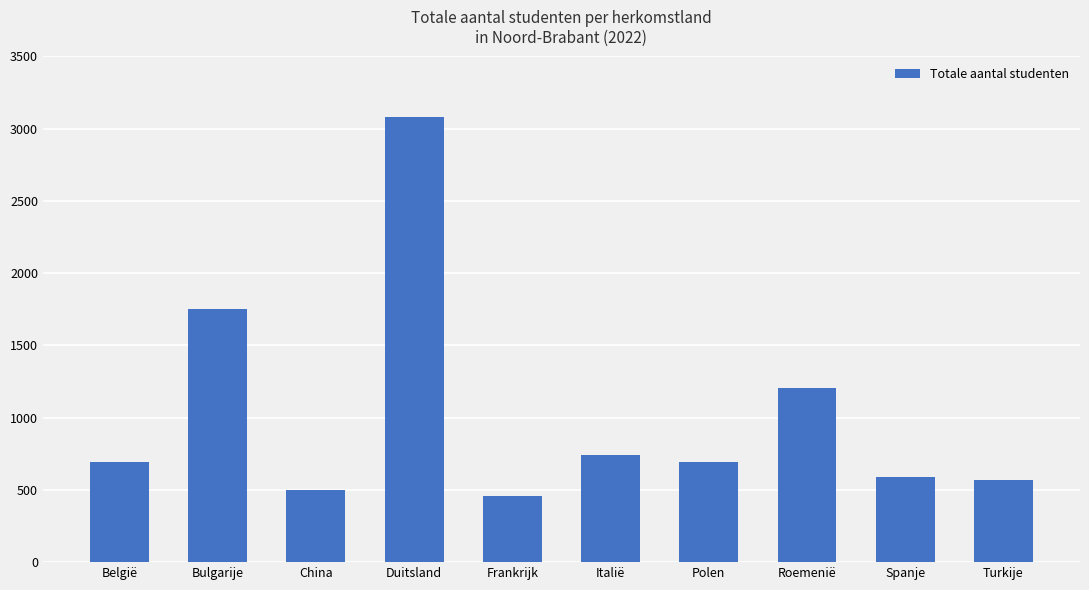

Does the chart contain any negative values?

No